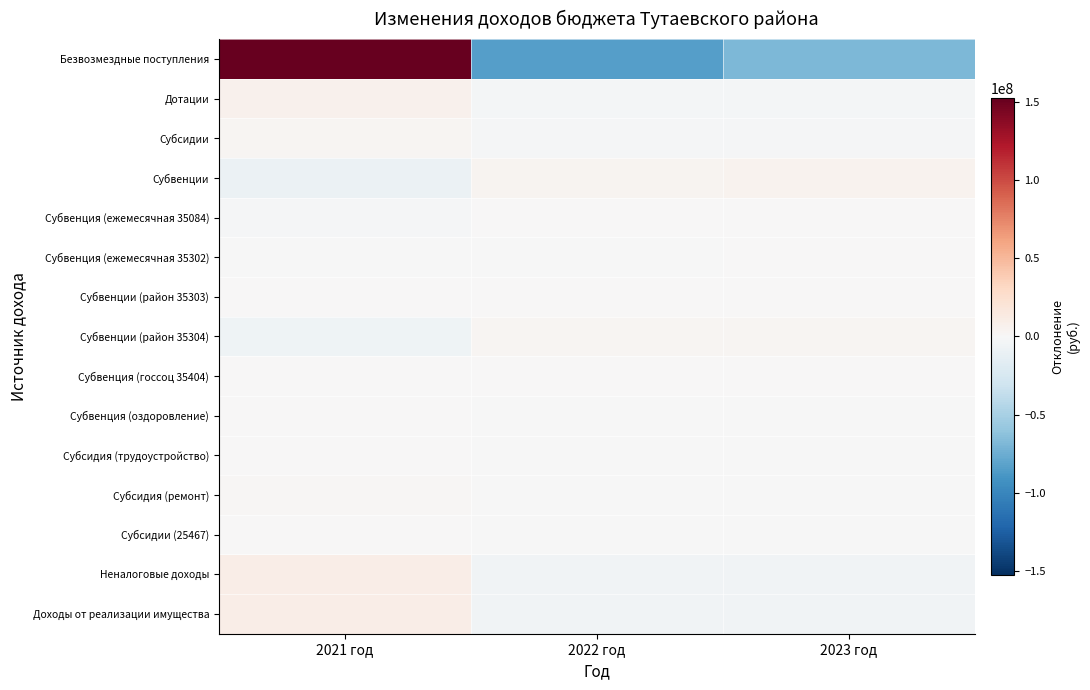

At which category is the sum across all series the highest?

2021 год